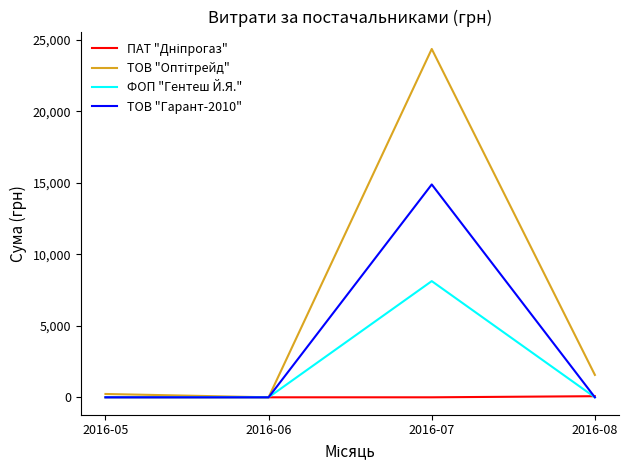

How many values in the ТОВ "Гарант-2010" series exceed 0?

1